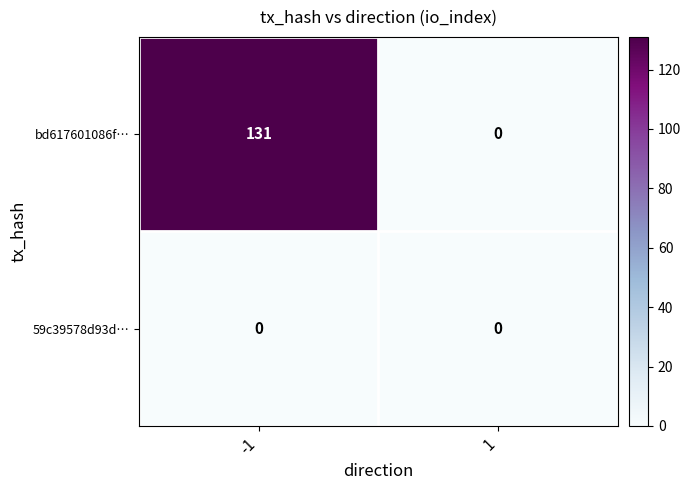

Reading right to left, what are all the values shown in this chart?

bd617601086f…: 0	131
59c39578d93d…: 0	0